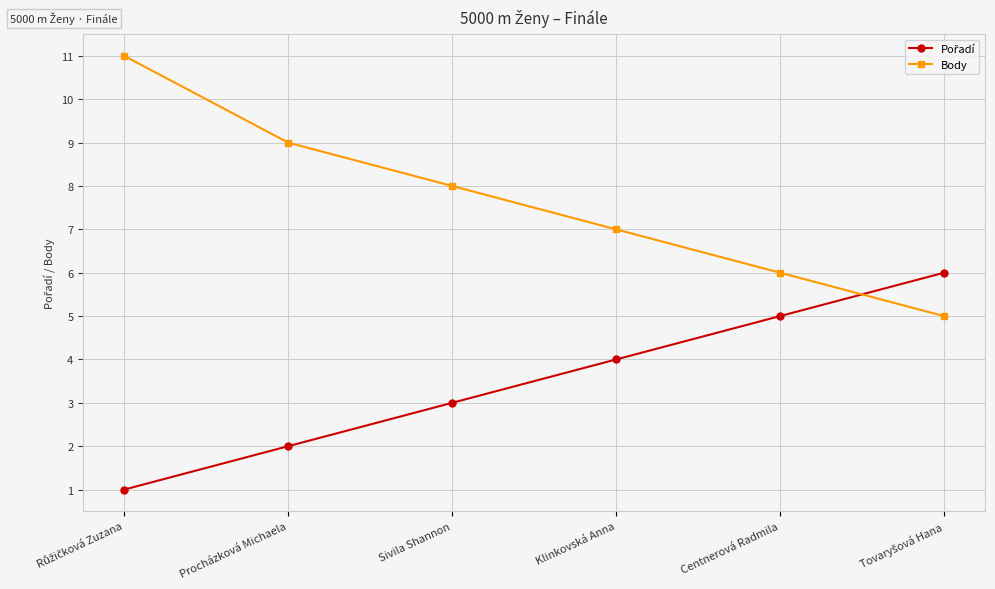

What position from the left is Procházková Michaela?

2